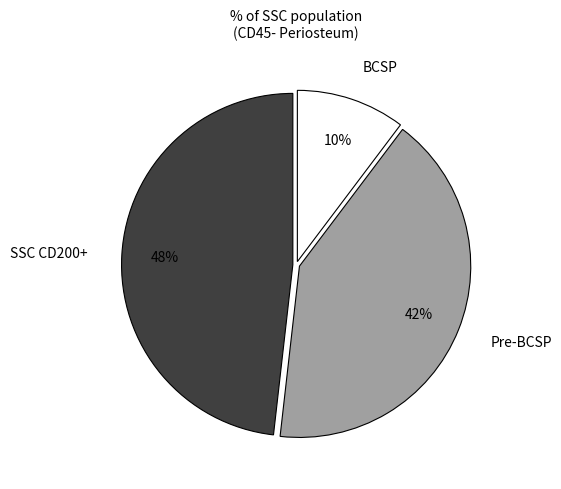

What is the ratio of the value at Pre-BCSP to the value at SSC CD200+?

0.9